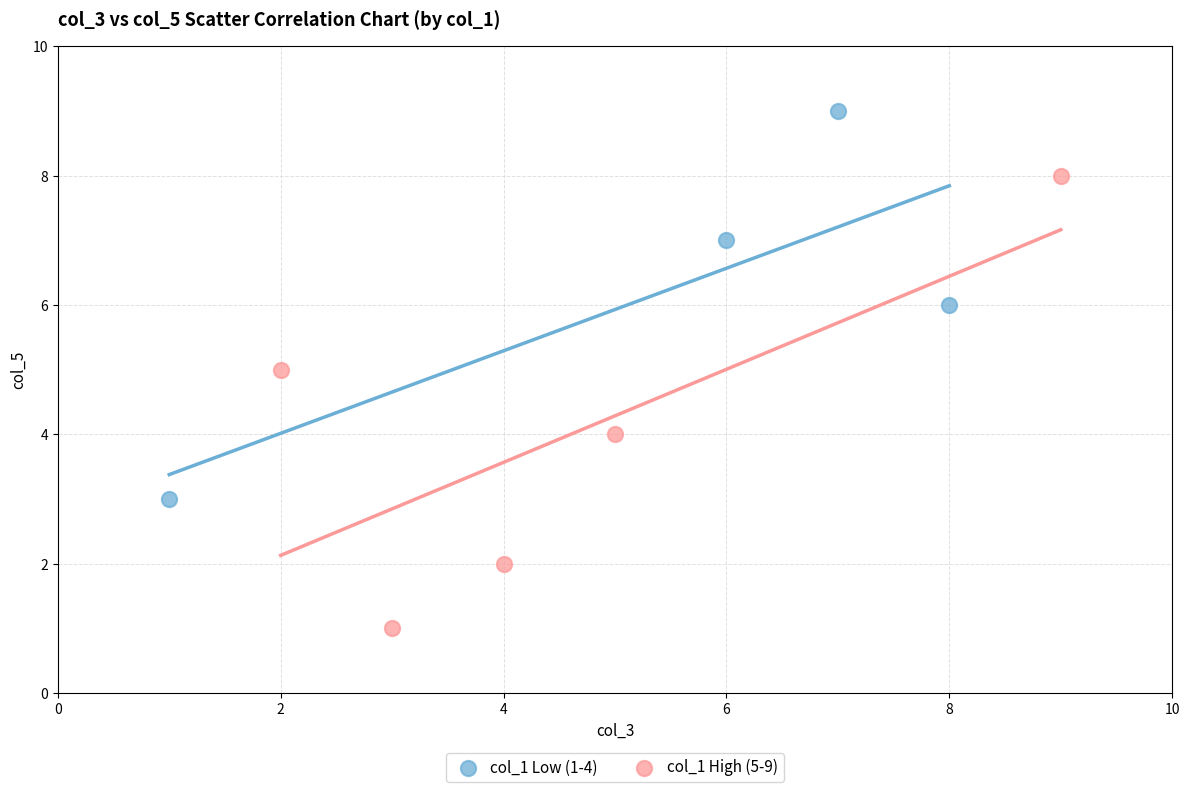

Which series reaches the maximum Y coordinate?

col_1 Low (1-4)